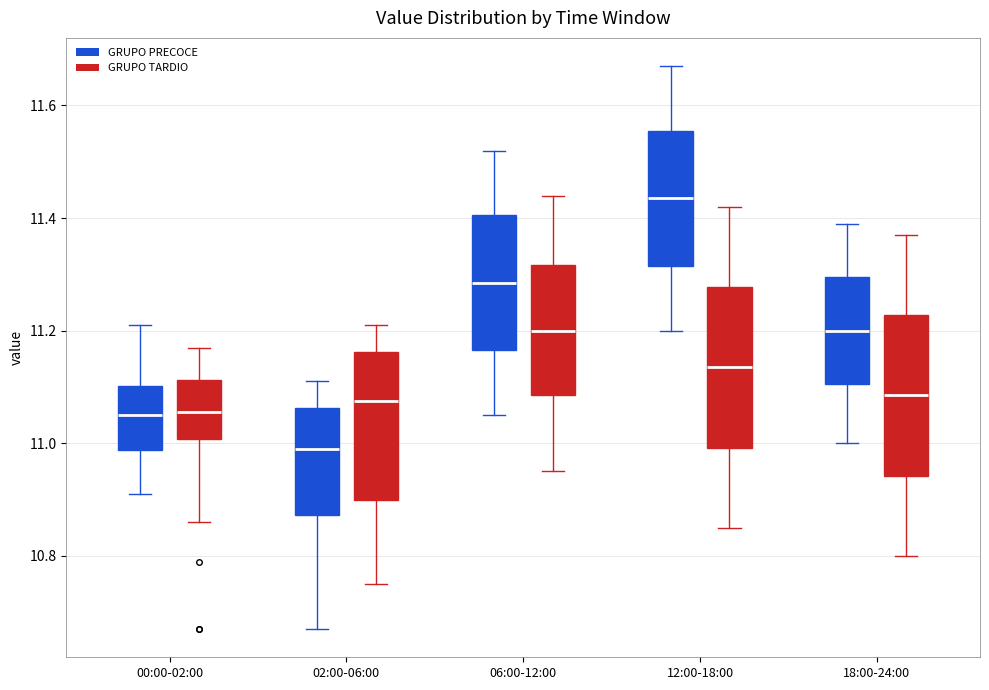

Where does the median line of the box for 18:00-24:00 (GRUPO TARDIO) sit on the y-axis? The values are not printed on the chart, so give them approximately, as read against the axis.

11.08